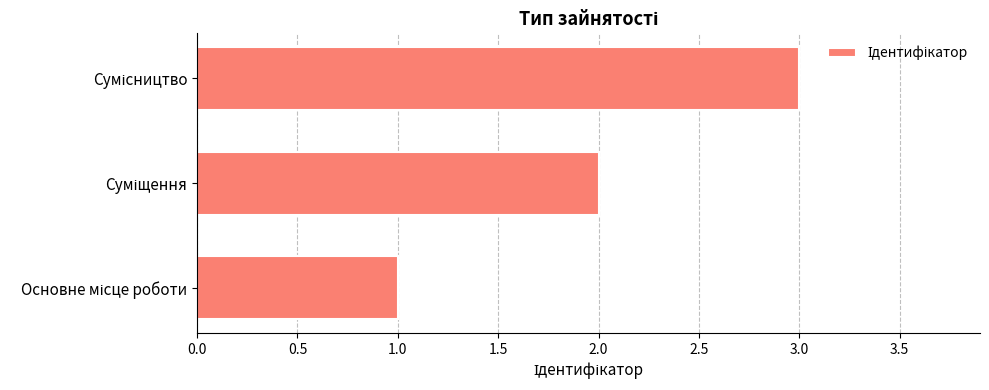

What is the maximum value shown in the chart?

3